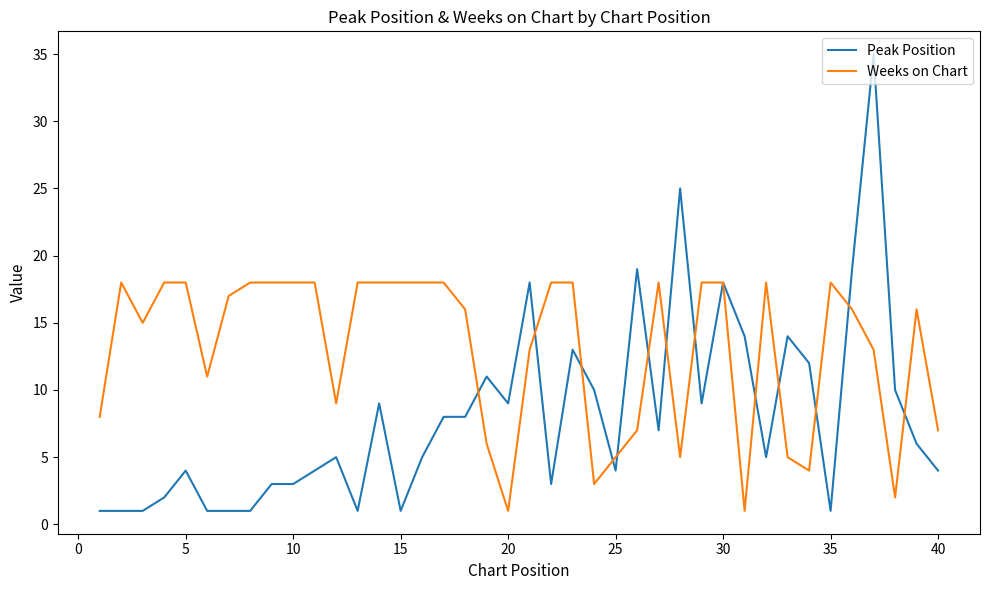

Which series has the widest spread of values?

Peak Position